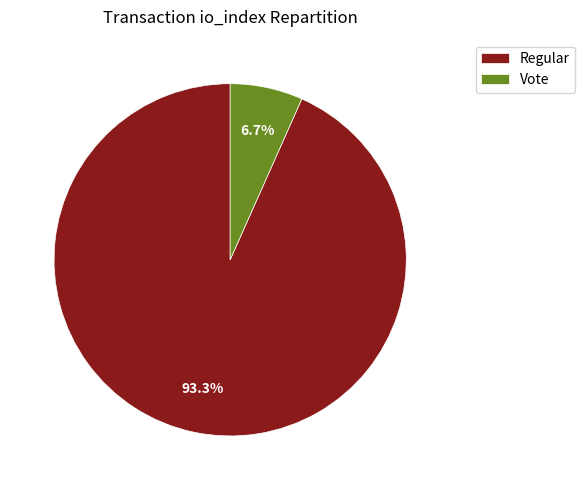

Rank the categories by value from highest to lowest.

Regular, Vote